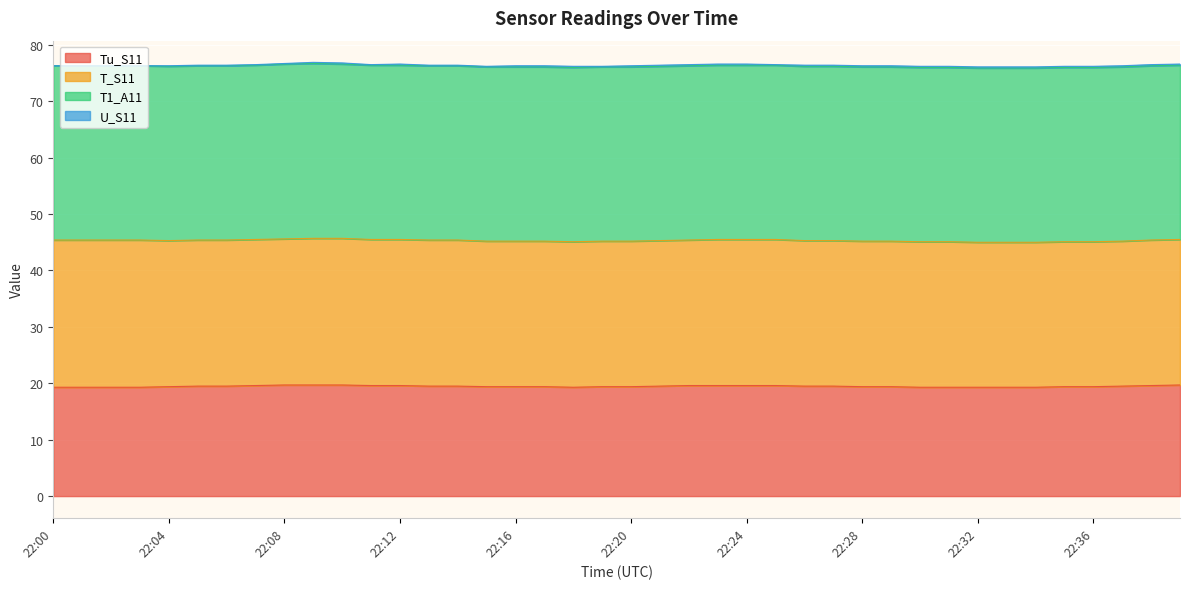

What is the value of the T1_A11 point at the 8th from the left?

30.9